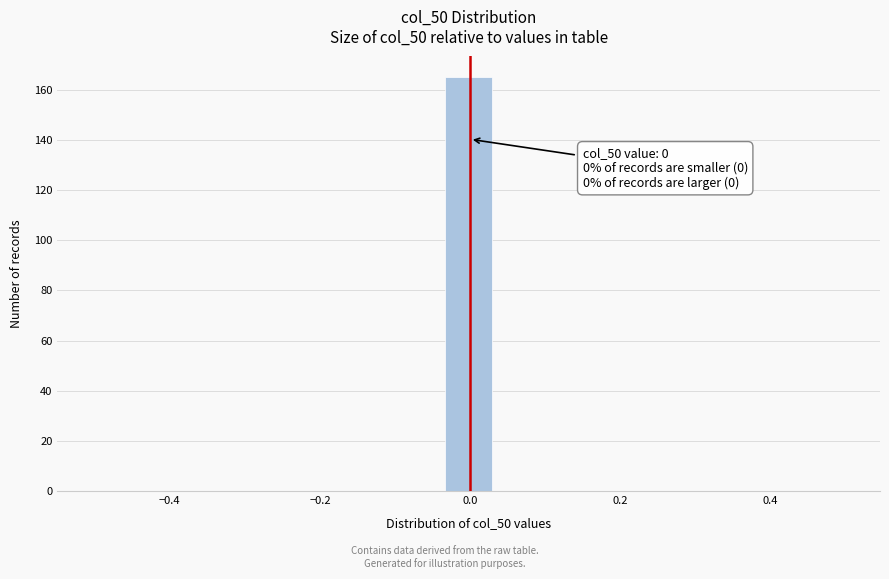

Around what value on the x-axis is the tallest bar? Give the approximate position of its centre, as read against the axis.

0.00